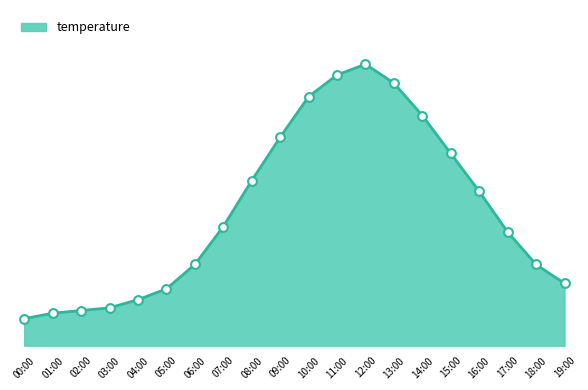

Between 04:00 and 15:00, which is larger?

15:00